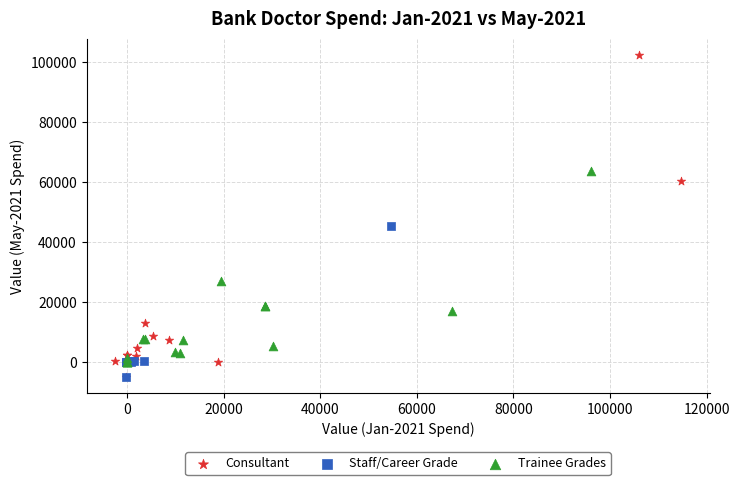

Which series has the largest Y range (max minus min)?

Consultant